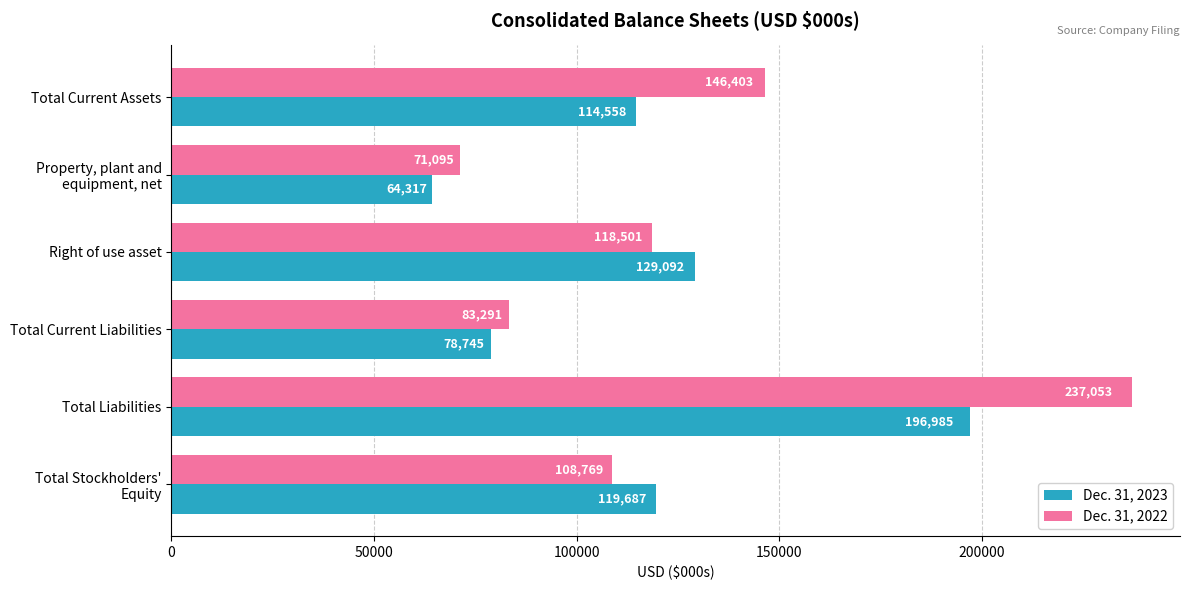

At how many categories does at least one series exceed 115653?

4